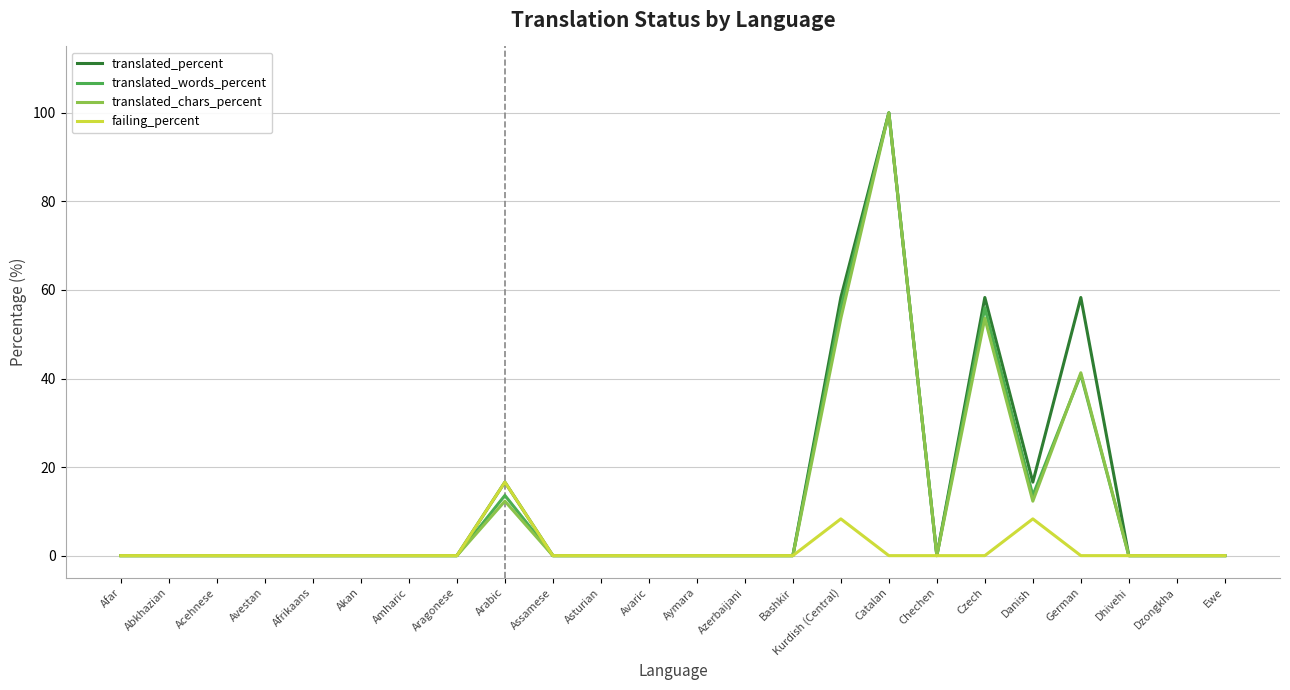

What position from the right is Catalan?

8